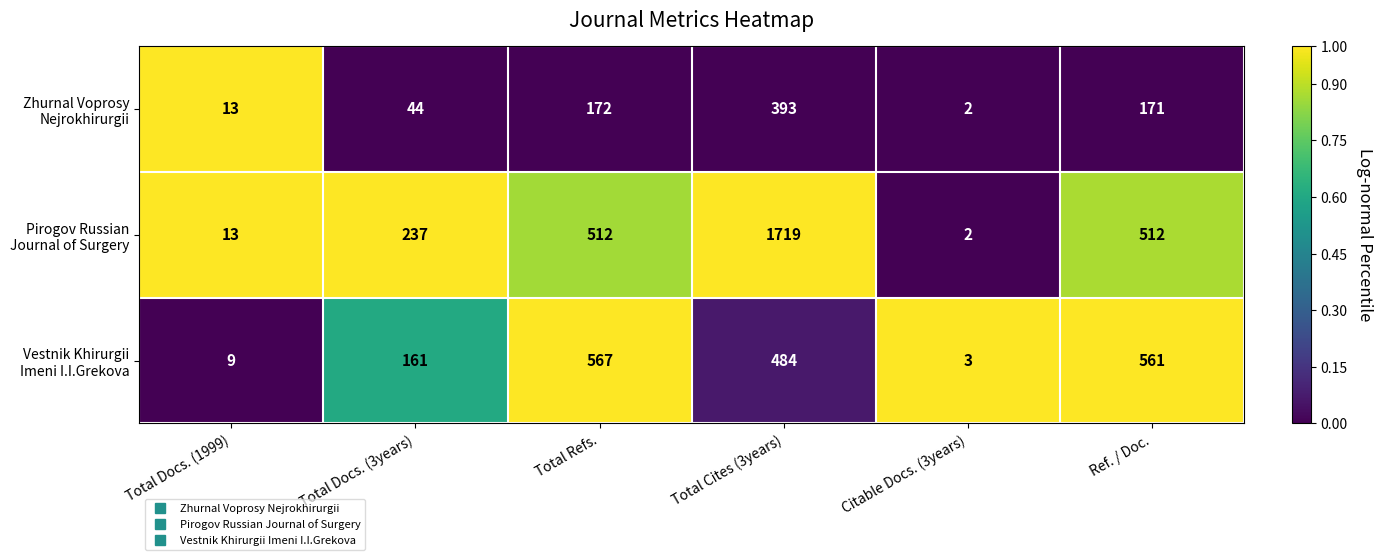

What is the total value across all series at Total Docs. (3years)?

442